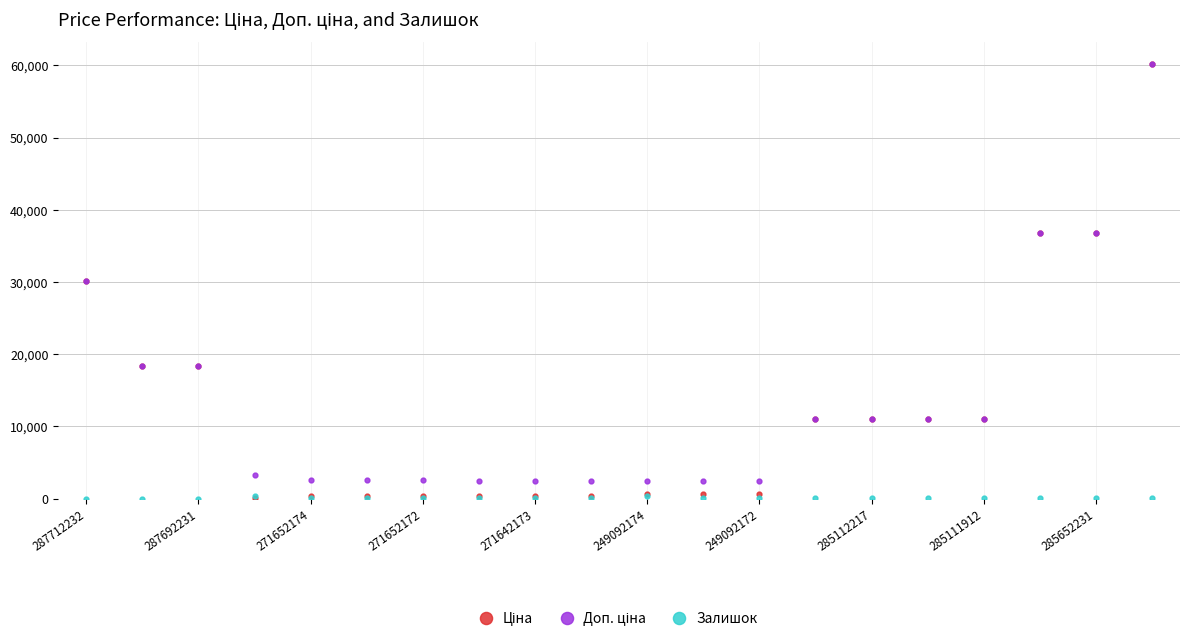

At how many categories does at least one series exceed 4868?

10